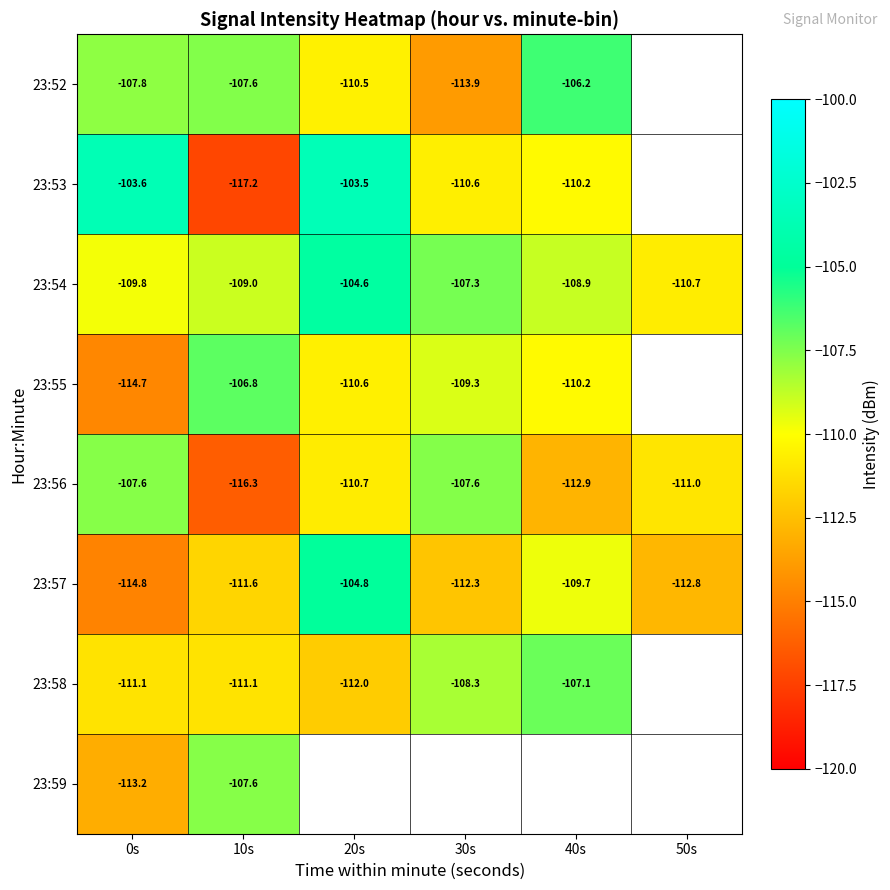

The 23:58 series shows -111.1 at 10s. True or false?

True